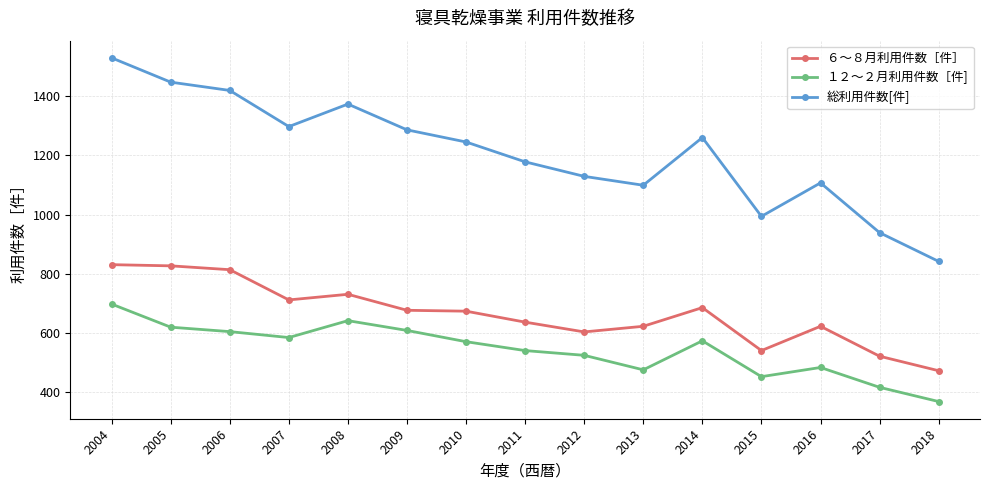

What is the sum of the ６～８月利用件数［件］ values at 2005 and 2012?

1431